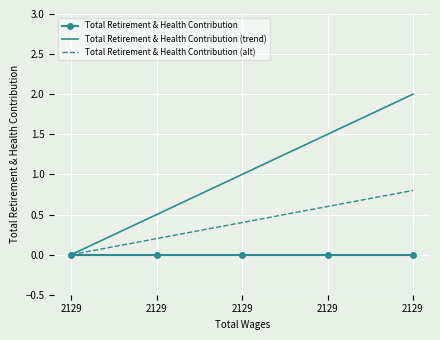

What are all the series names shown in the legend?

Total Retirement & Health Contribution, Total Retirement & Health Contribution (trend), Total Retirement & Health Contribution (alt)